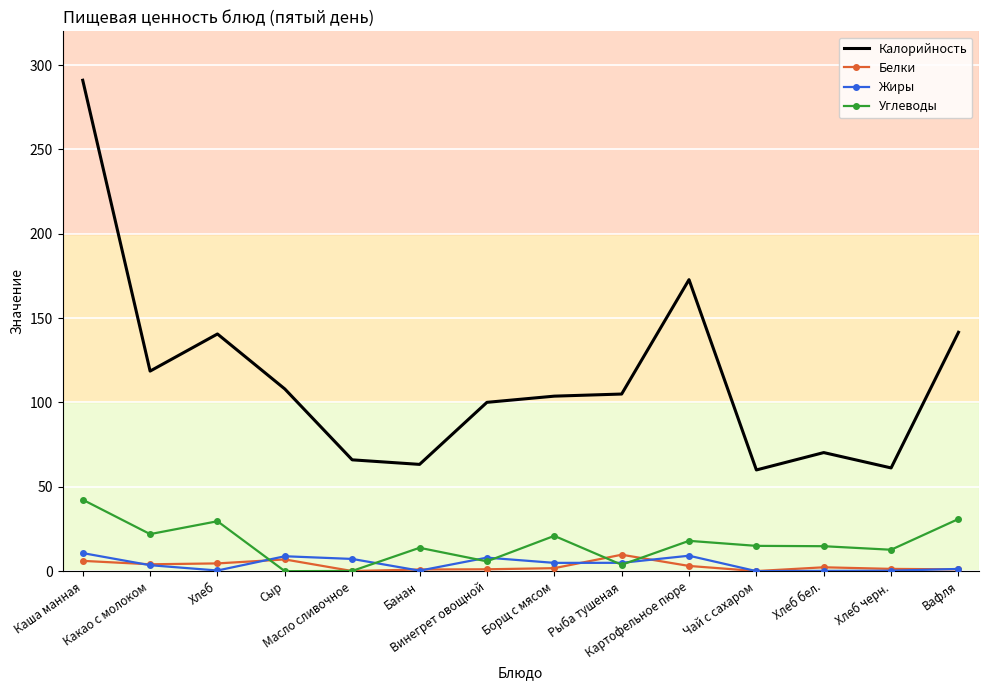

What is the difference between the second highest and minimum values in the Углеводы series?

30.9